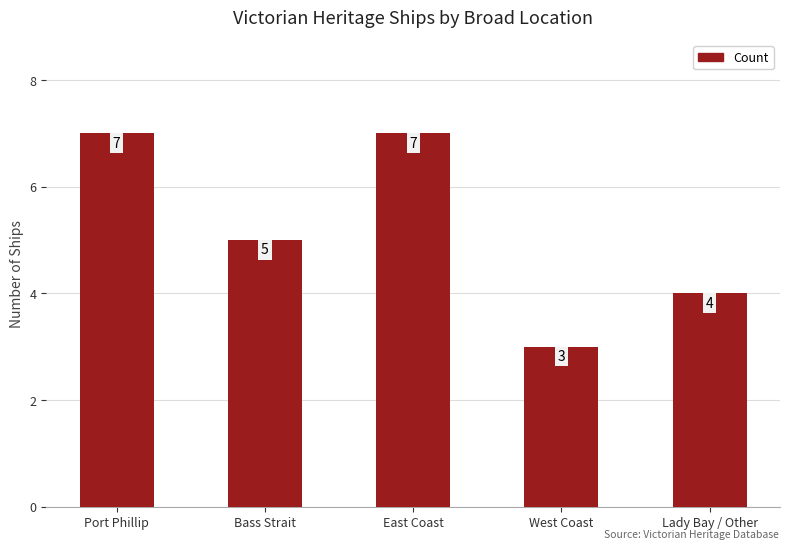

How many values are between 4 and 7?

4